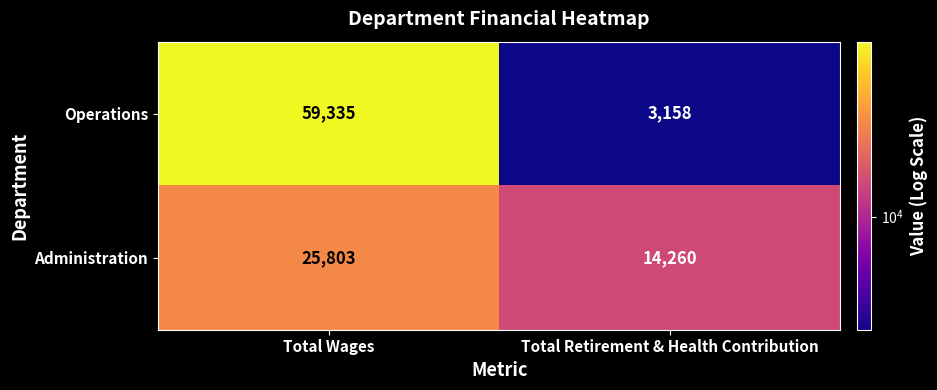

Which series has the largest total across all categories?

Operations